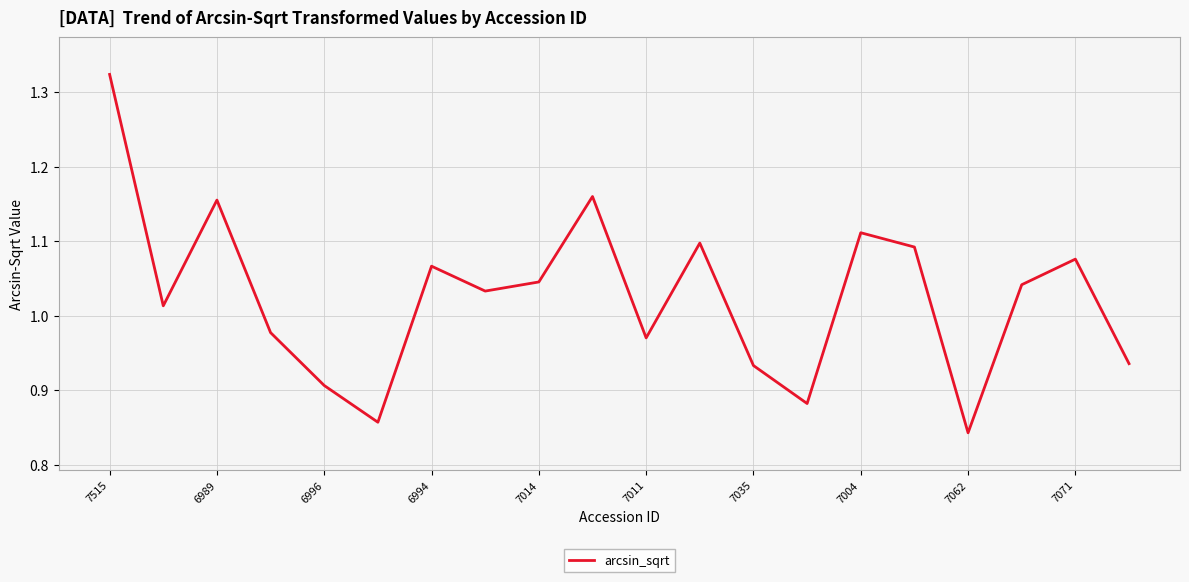

What is the difference between the maximum and minimum values?

0.5